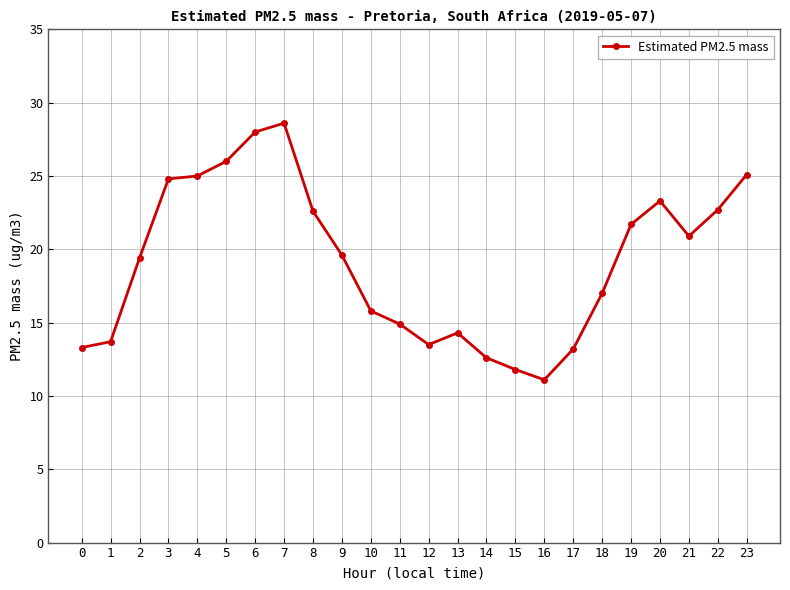

True or false: there are more than 0 points higher than both neighbors.

True